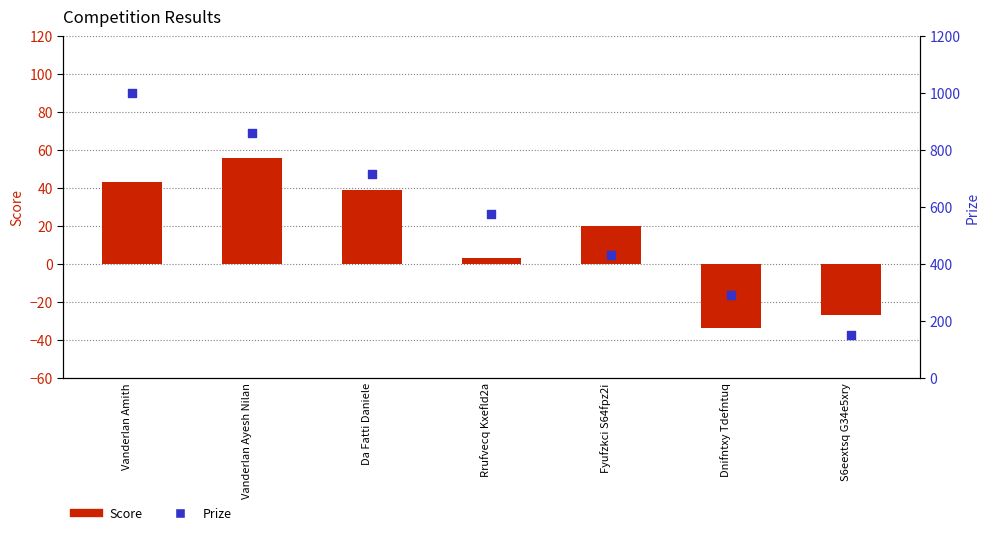

At how many categories does at least one series exceed 670?

3